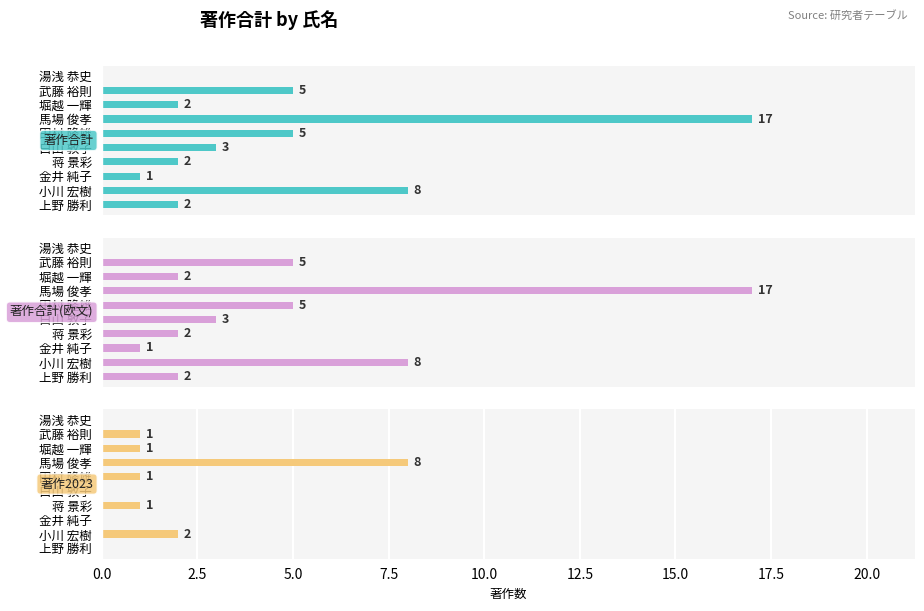

What is the value of the 著作合計(欧文) bar at the 1st from the left?

2